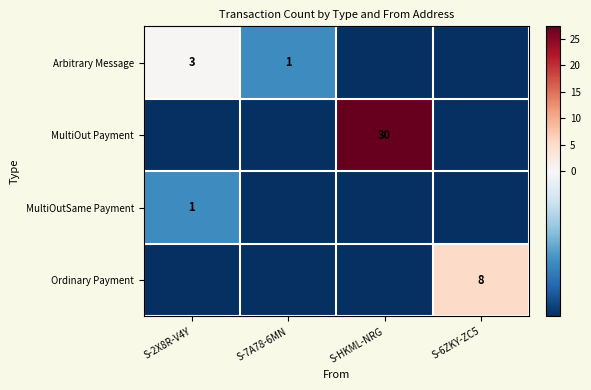

Is it true that MultiOutSame Payment equals -2.7 at S-7A78-6MN?

True